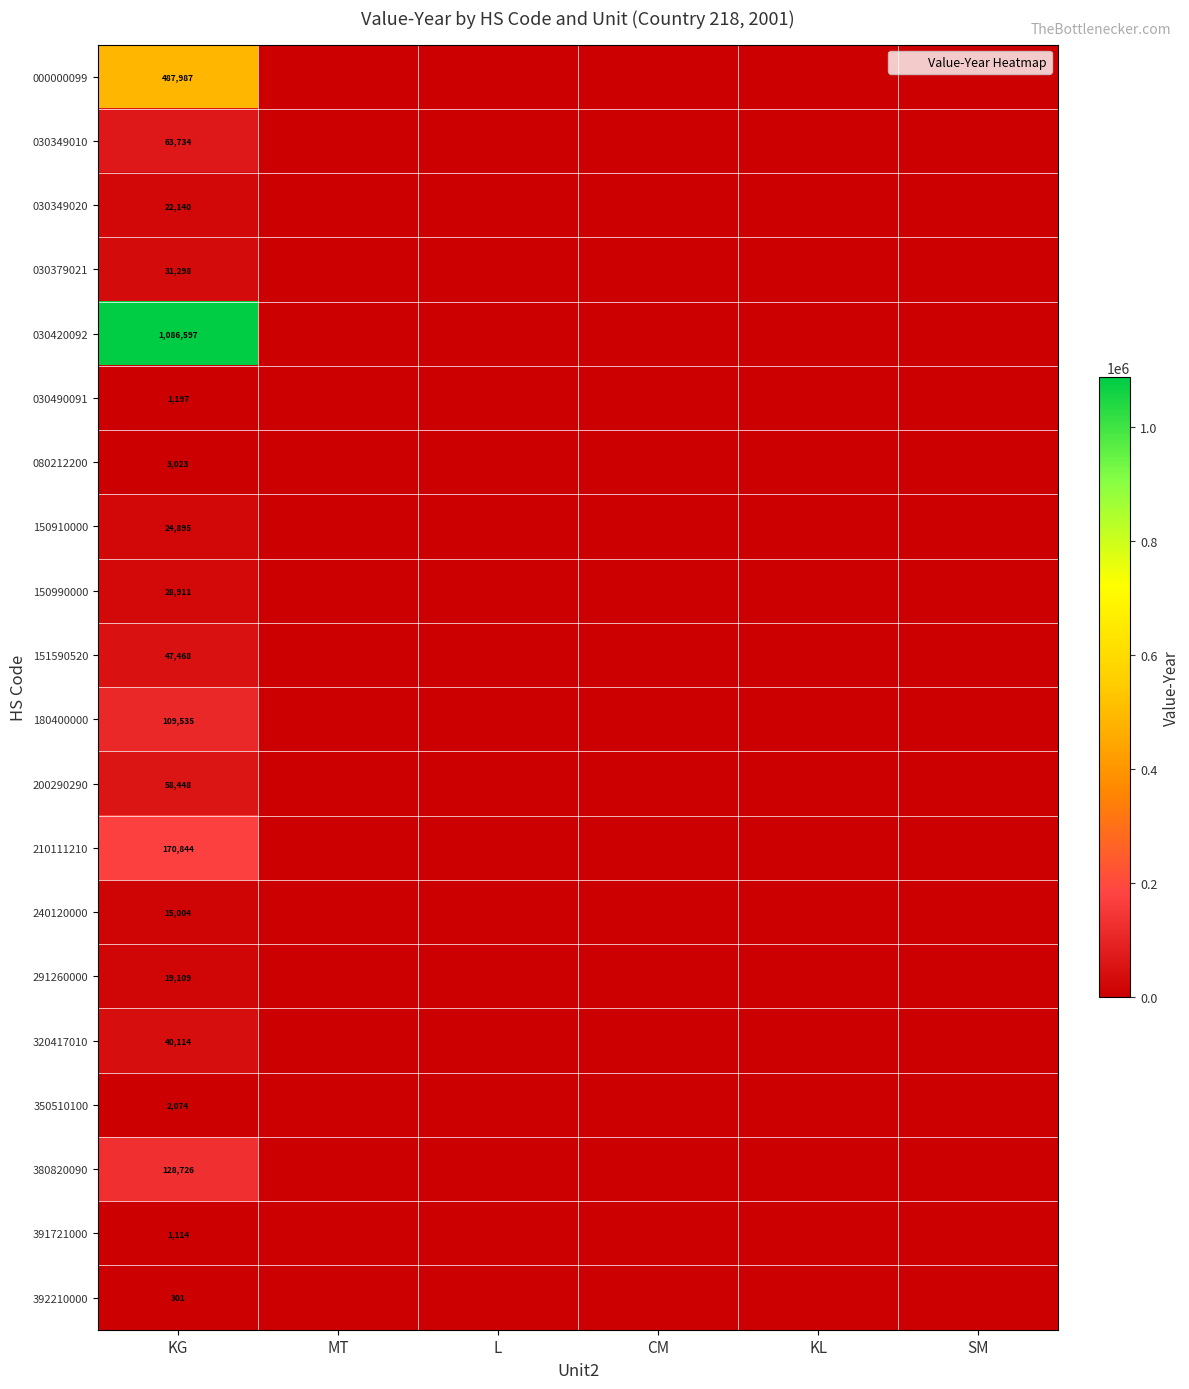

Rank the series at KG from lowest to highest value.

392210000, 391721000, 030490091, 350510100, 080212200, 240120000, 291260000, 030349020, 150910000, 150990000, 030379021, 320417010, 151590520, 200290290, 030349010, 180400000, 380820090, 210111210, 000000099, 030420092